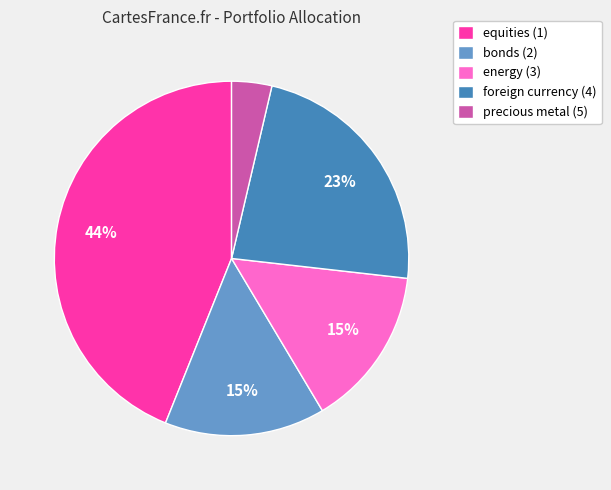

What percentage is the equities (1) slice, to the nearest percent?

44%